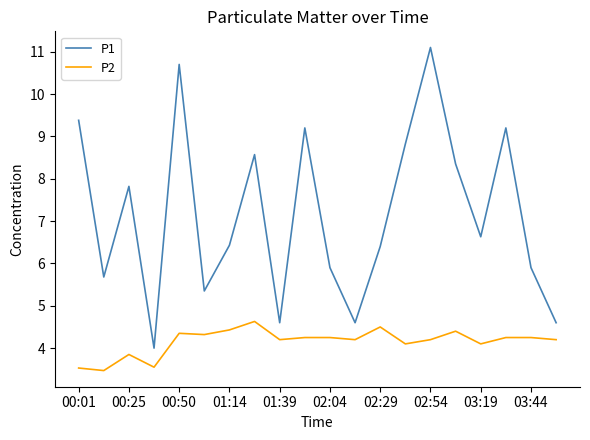

How many lines are shown in the chart?

2